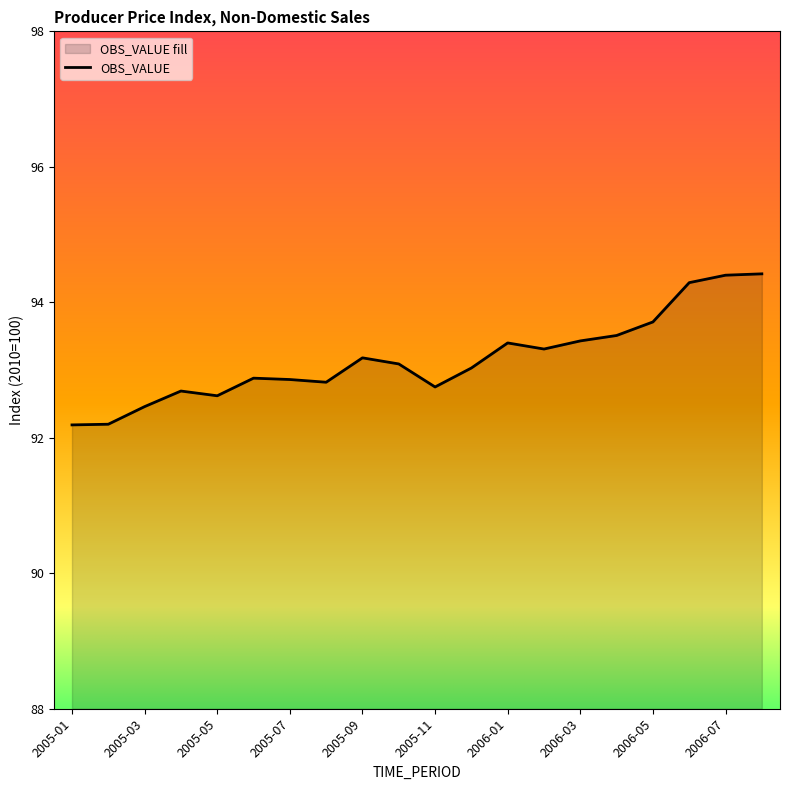

What is the label of the 17th point from the left?

2006-05